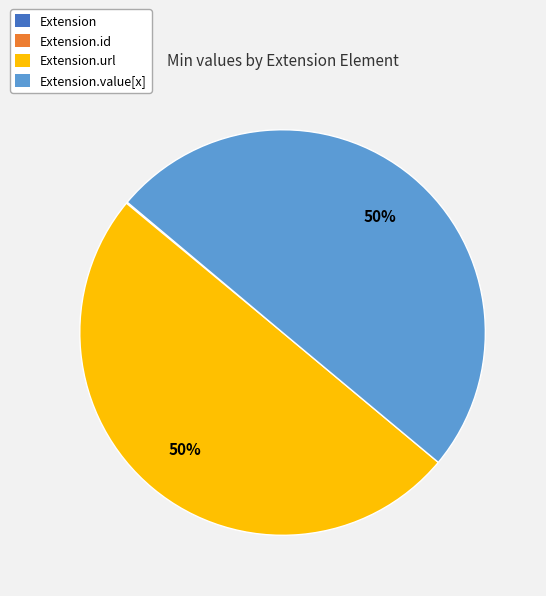

To the nearest percent, what is the difference between the largest and smallest slice percentages?

50%